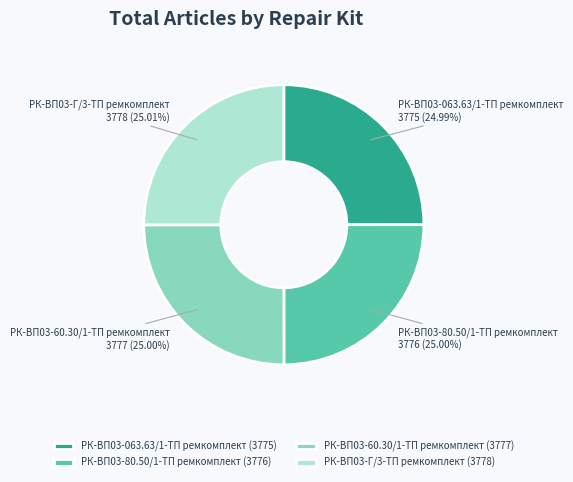

What is the ratio of the value at РК-ВП03-063.63/1-ТП ремкомплект 3775 (24.99%) to the value at РК-ВП03-60.30/1-ТП ремкомплект 3777 (25.00%)?

1.0